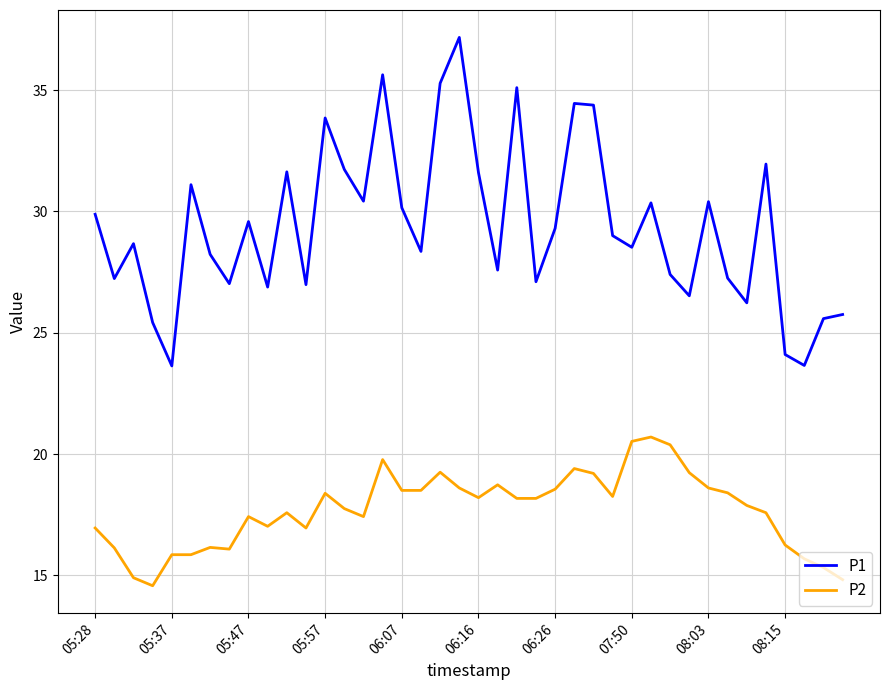

Rank the series by their average value, from lowest to highest.

P2, P1